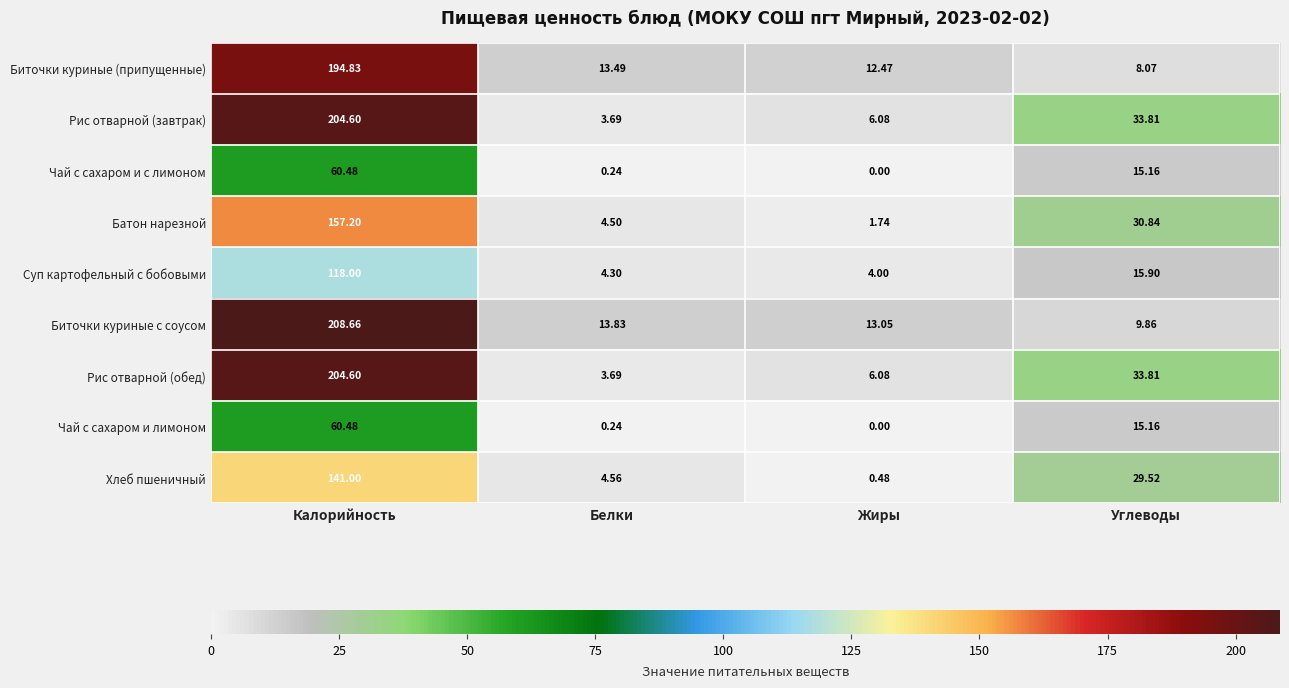

Which label corresponds to the largest value in the chart?

Калорийность